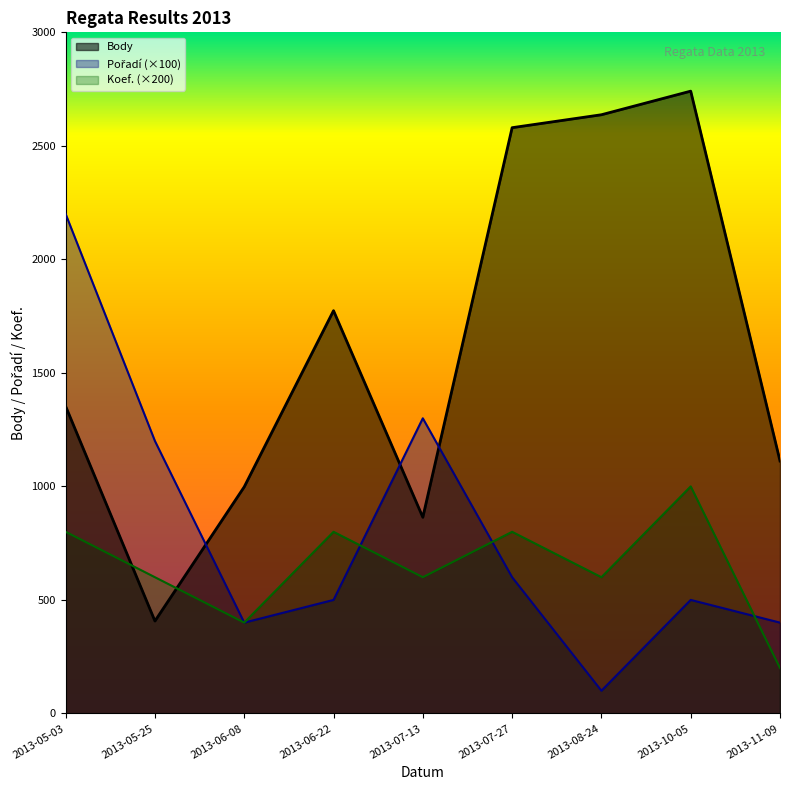

True or false: Body has more than 0 interior local peaks.

True